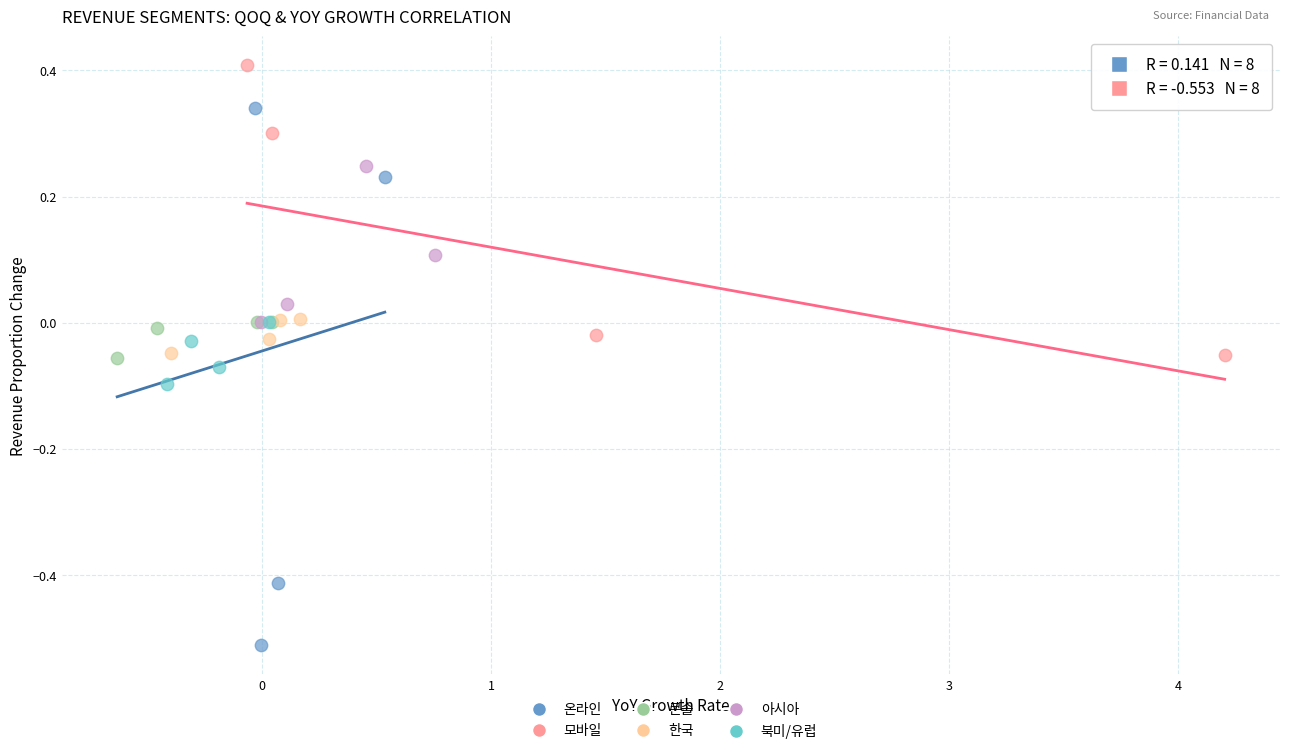

Which series has the widest spread of Y values?

온라인